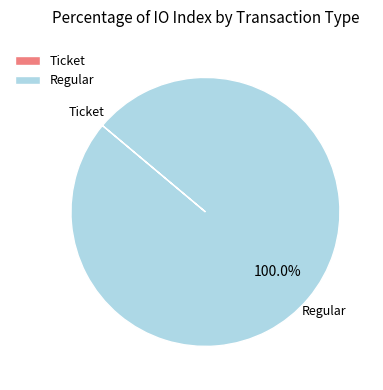

Which category has the biggest portion of the pie?

Regular